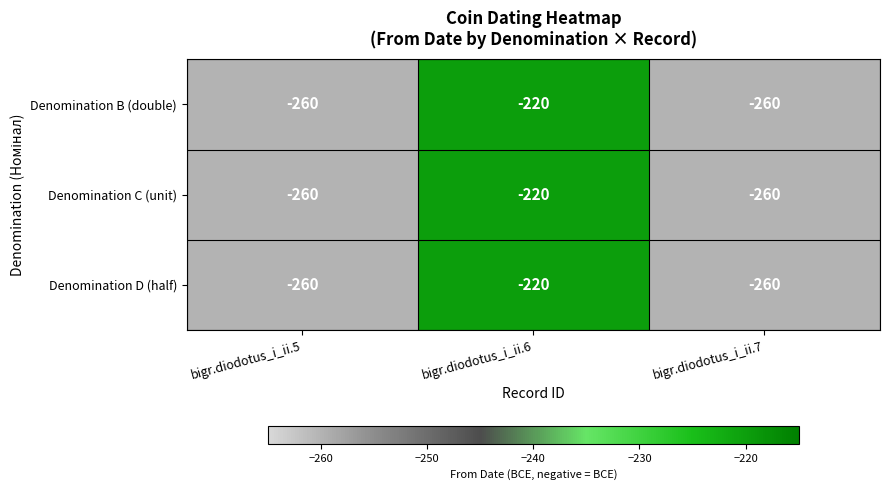

What is the lowest value of the Denomination B (double) series?

-260